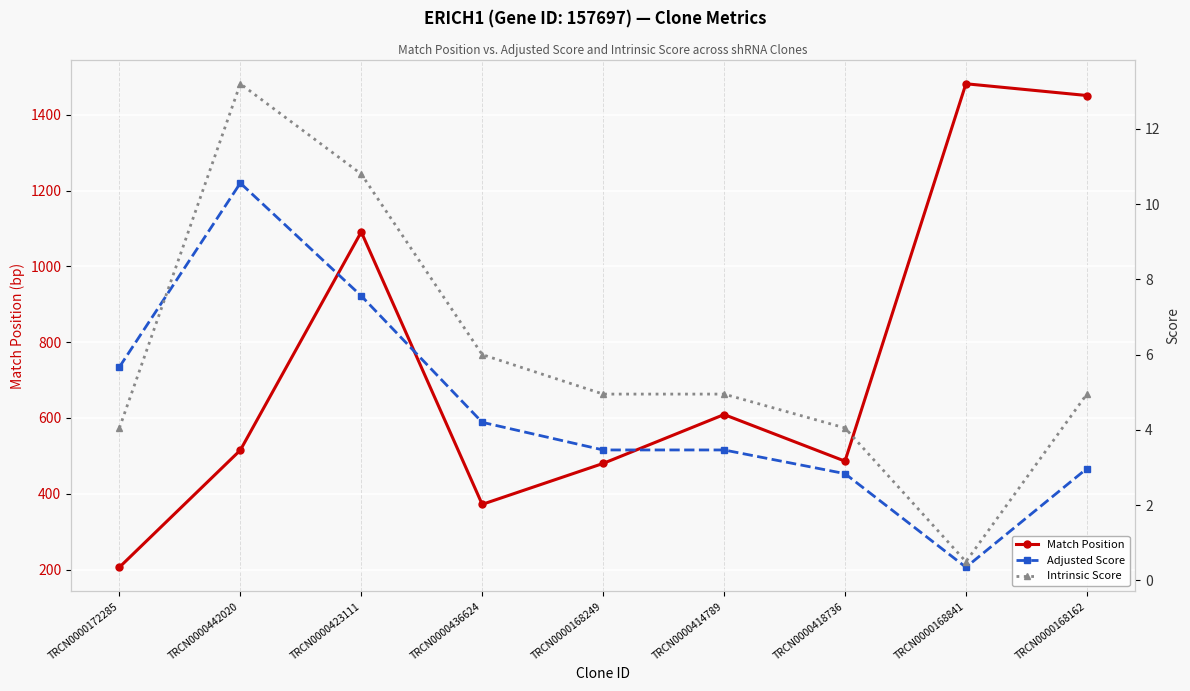

List the series in order of their peak value, highest first.

Match Position, Intrinsic Score, Adjusted Score